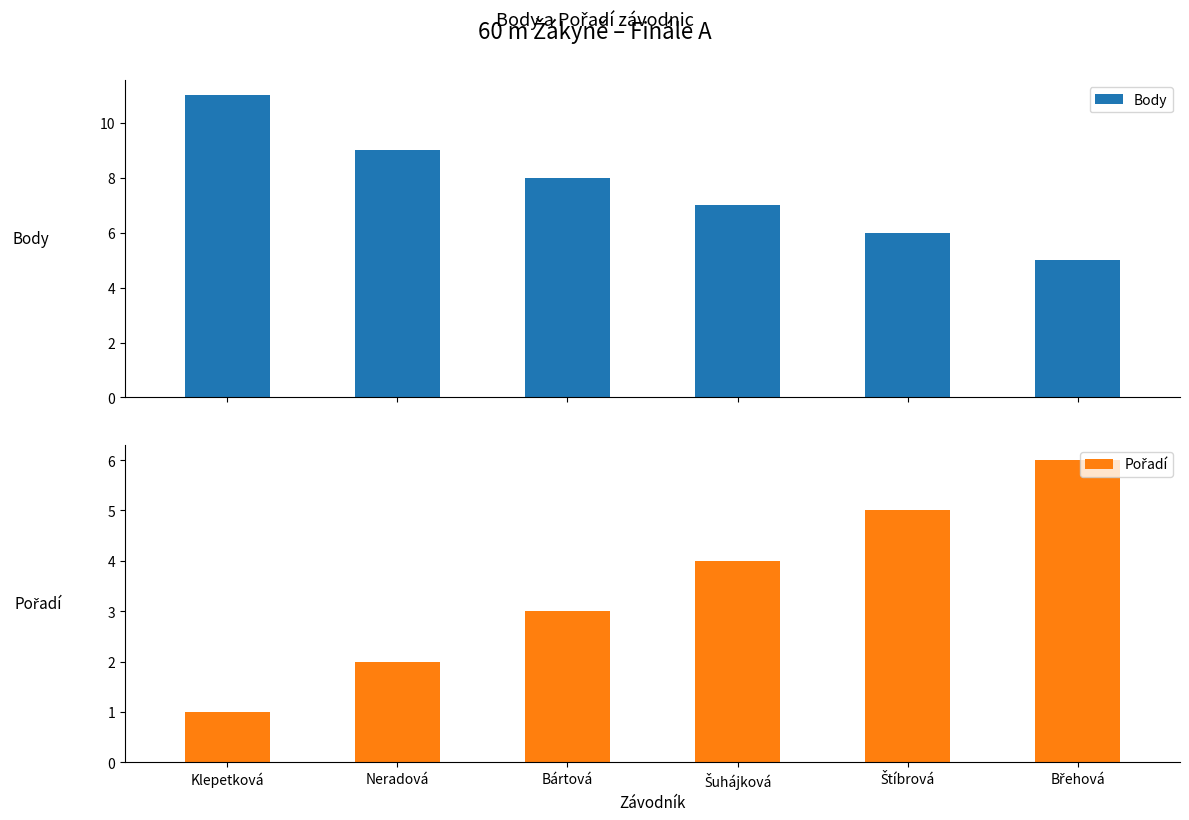

Between Neradová and Břehová, which is larger?

Neradová